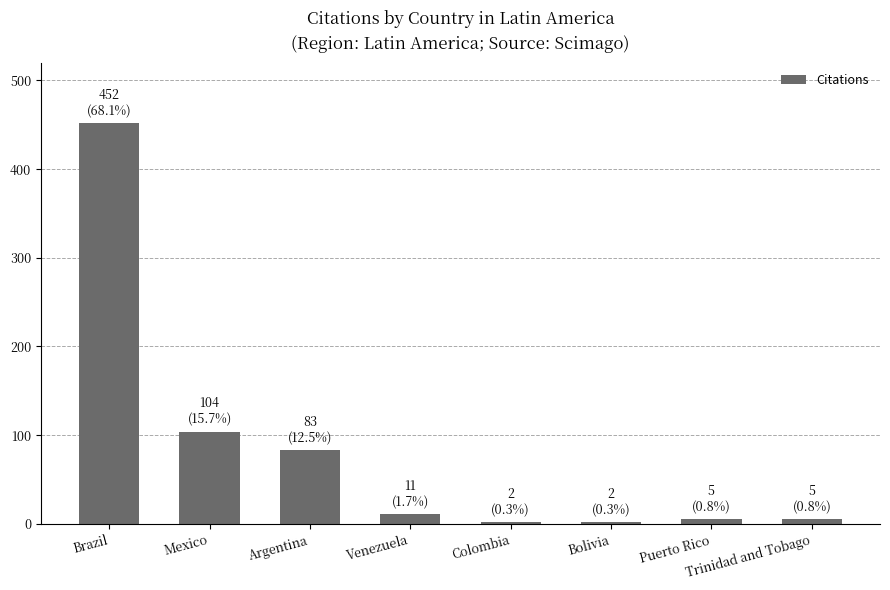

Approximately how many times larger is the value at Brazil compared to Argentina?

5.4